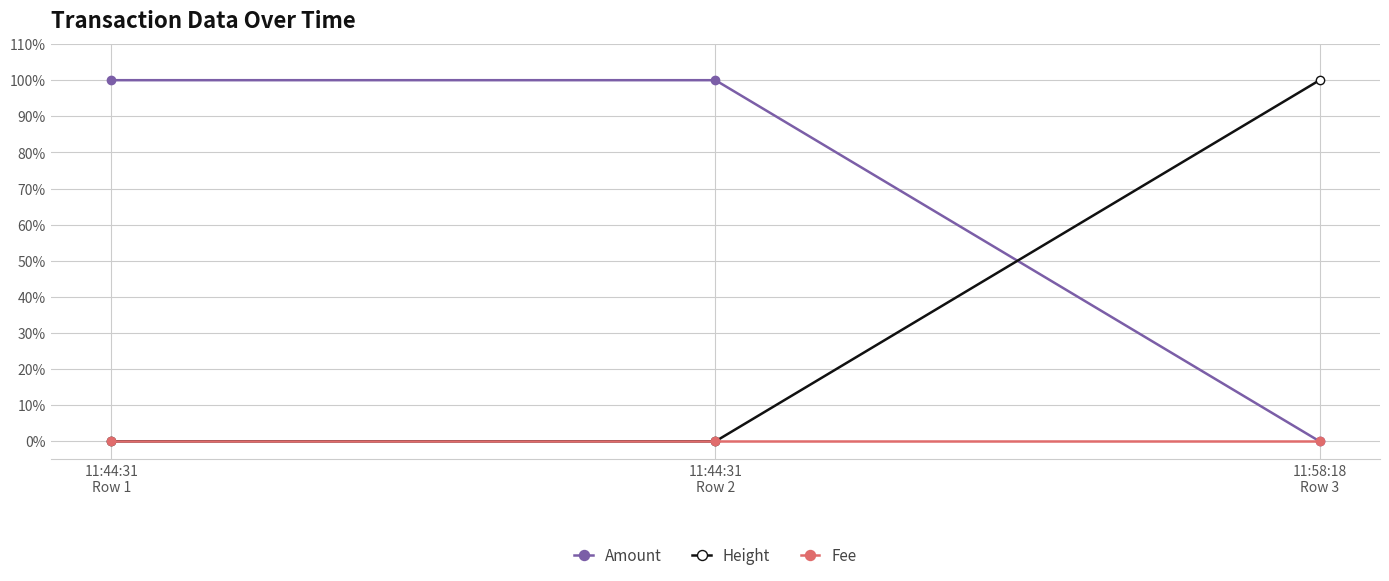

What is the label of the 2nd point from the right?

11:44:31
Row 2